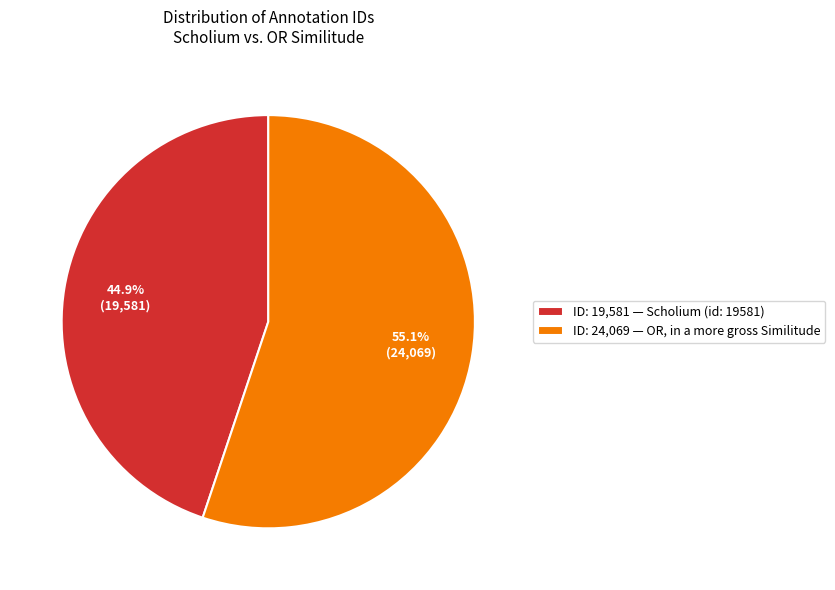

Which category accounts for the majority?

ID: 24,069 — OR, in a more gross Similitude